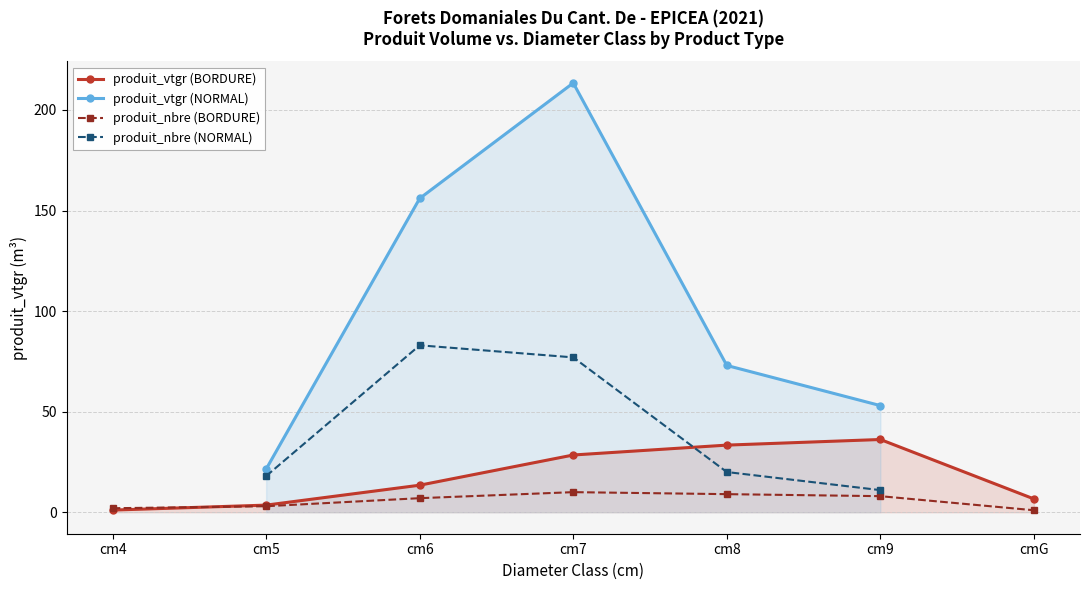

At which category does produit_vtgr (BORDURE) reach its first local peak?

cm9